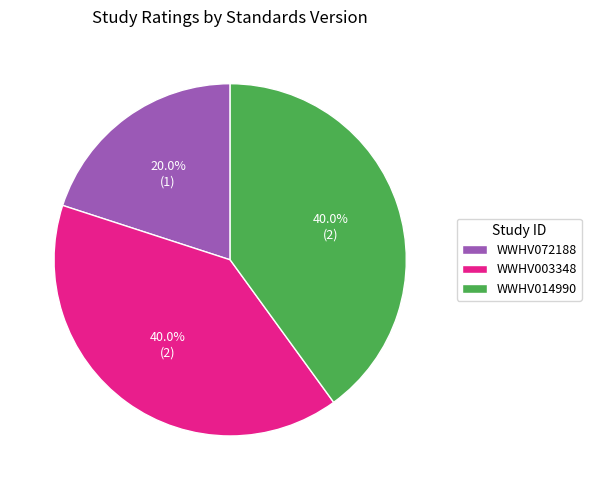

Approximately how many times larger is the value at WWHV003348 compared to WWHV014990?

1.0